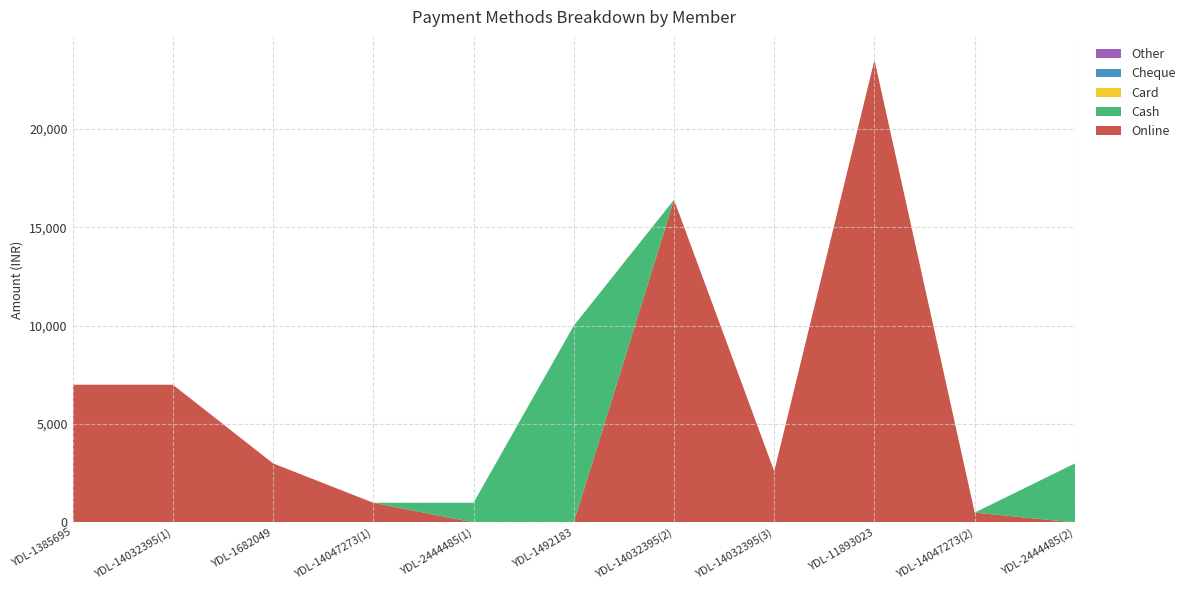

Reading left to right, list all the values displayed in this chart.

Online: 7000	7000	3000	1000	0	0	16400	2600	23500	500	0
Cash: 0	0	0	0	1000	10000	0	0	0	0	3000
Card: 0	0	0	0	0	0	0	0	0	0	0
Cheque: 0	0	0	0	0	0	0	0	0	0	0
Other: 0	0	0	0	0	0	0	0	0	0	0